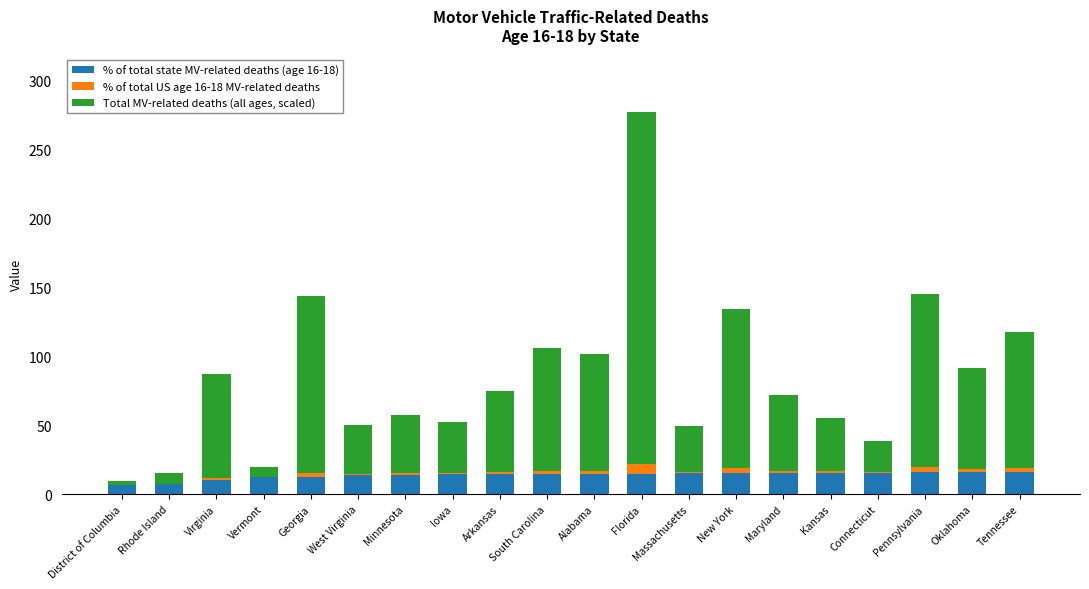

How many categories are shown in the chart?

20